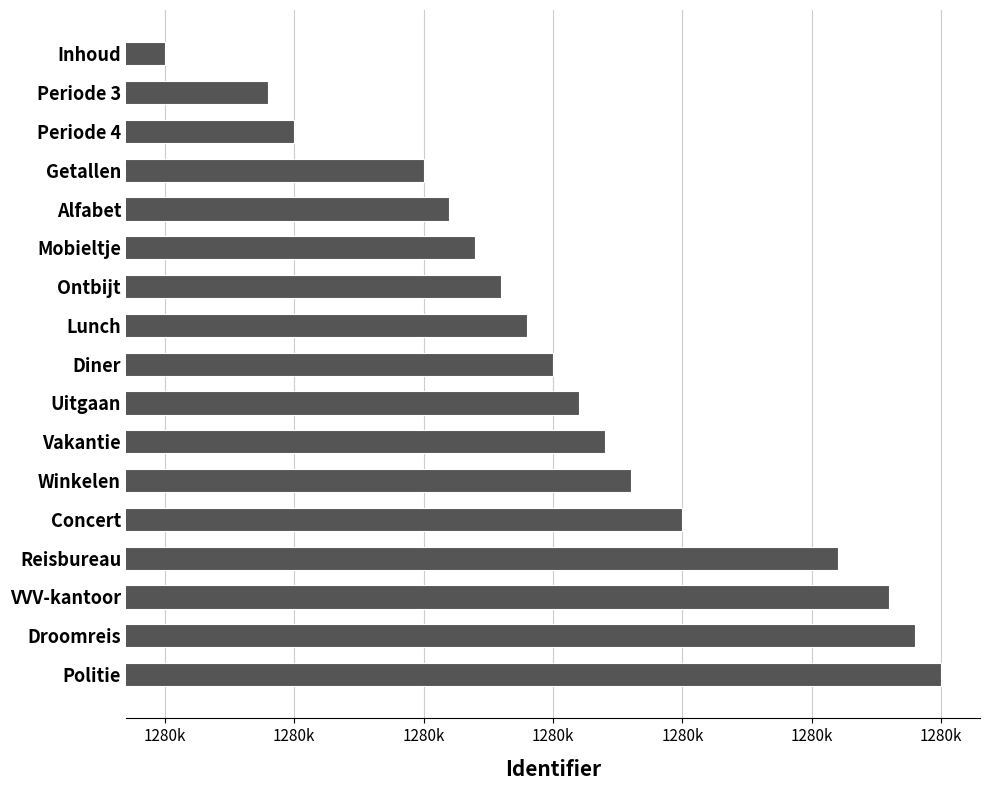

List the labels in order of value, smallest first.

Inhoud, Periode 3, Periode 4, Getallen, Alfabet, Mobieltje, Ontbijt, Lunch, Diner, Uitgaan, Vakantie, Winkelen, Concert, Reisbureau, VVV-kantoor, Droomreis, Politie